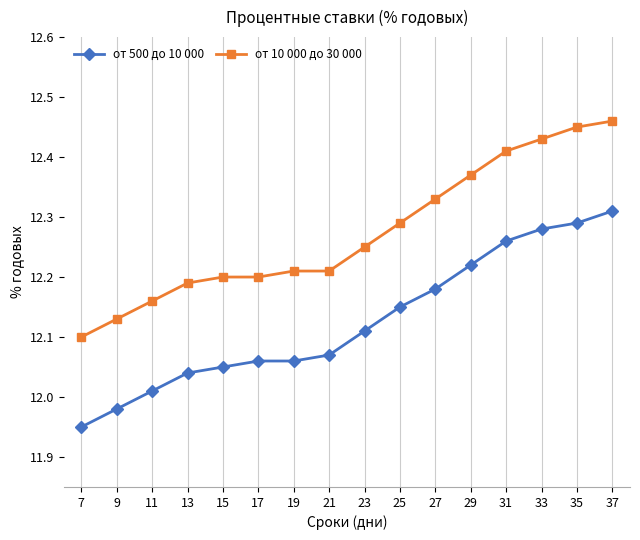

The value of от 10 000 до 30 000 at 19 is 12.2. True or false?

True